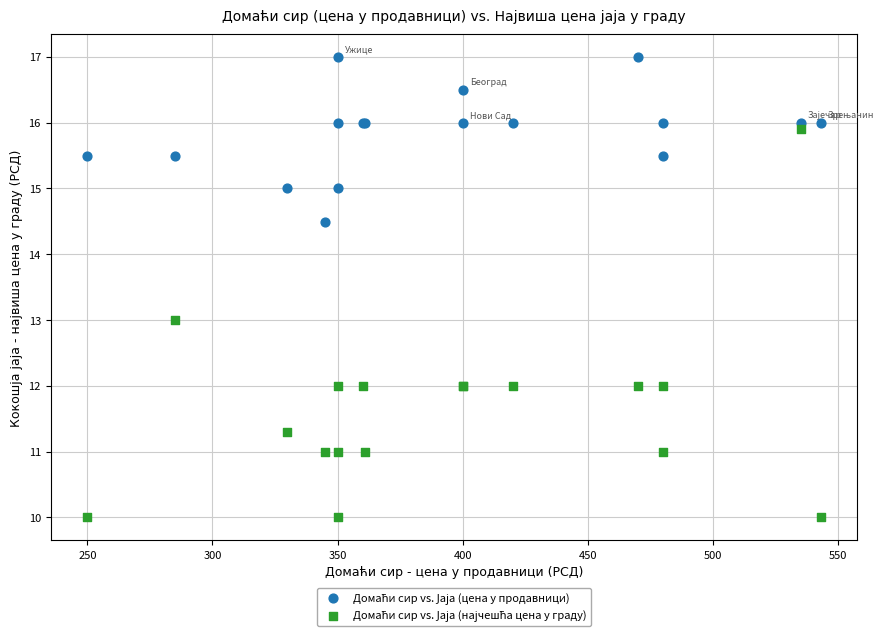

What is the X range (max minus min) for the scatter plot?

293.0